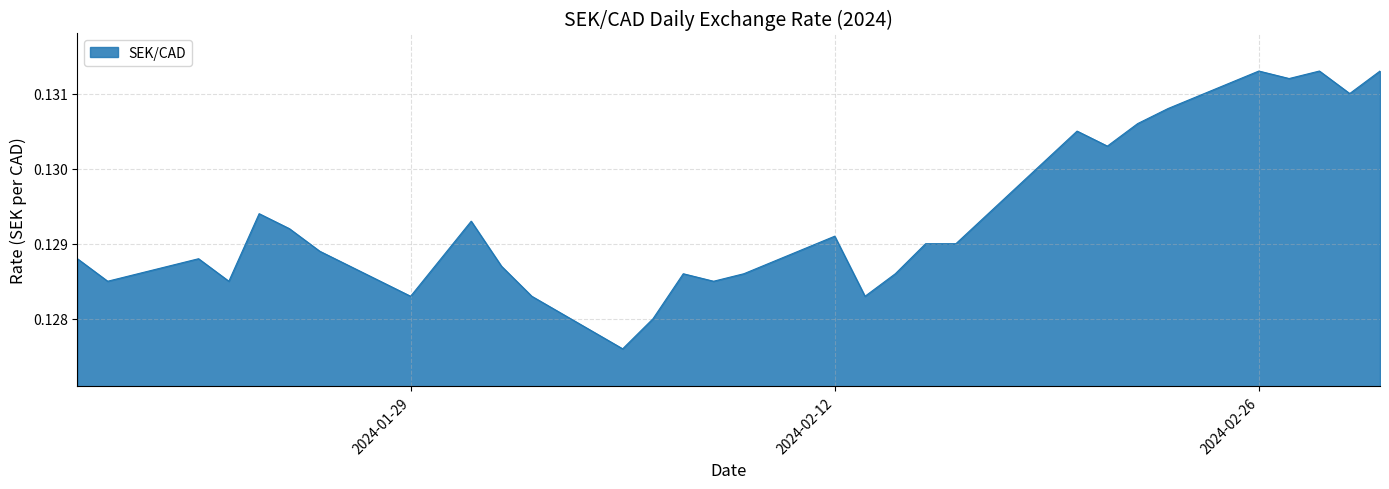

At which category does the chart reach its peak across all series?

2024-02-26